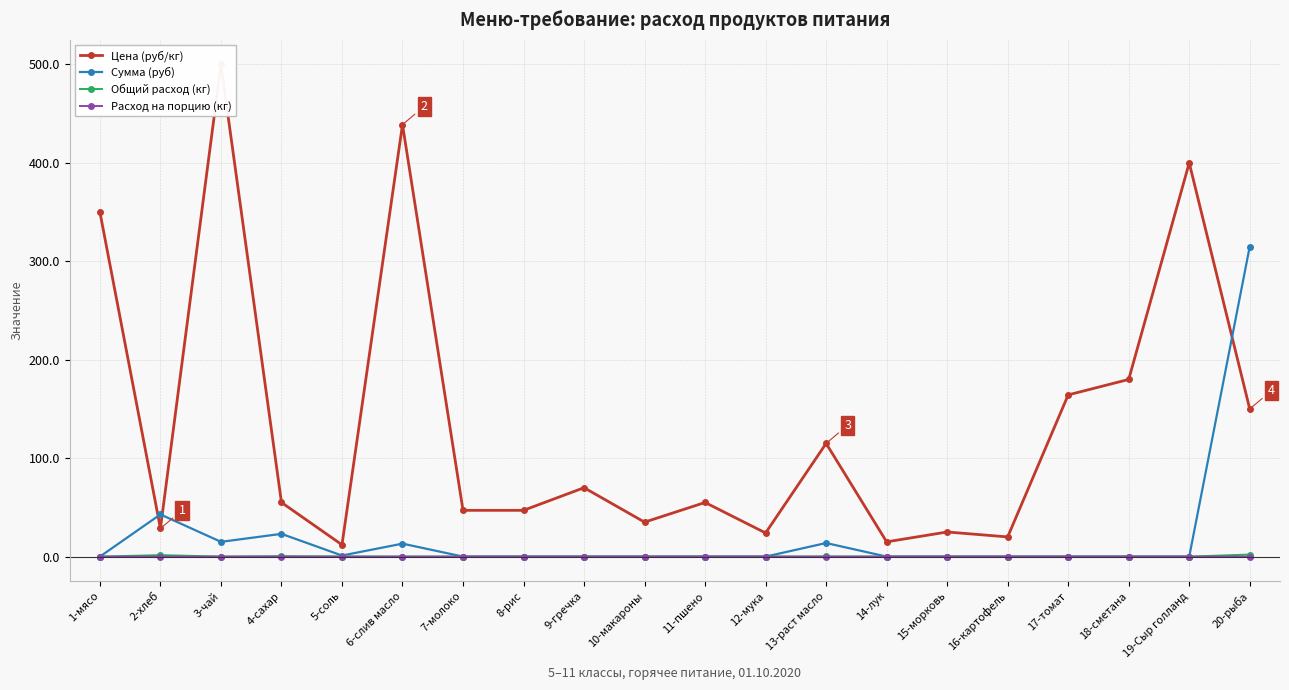

The Цена (руб/кг) series shows 29.8 at 4-сахар. True or false?

False